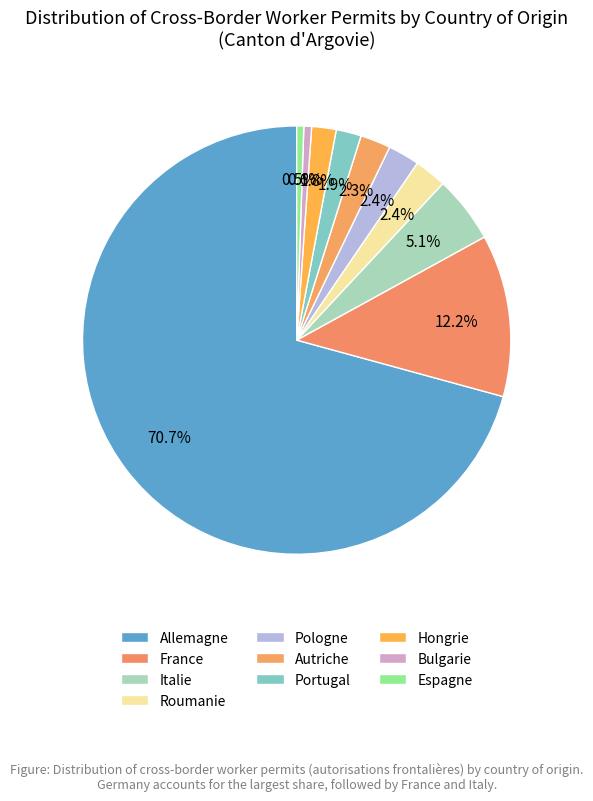

Count the number of slices in the pie.

10